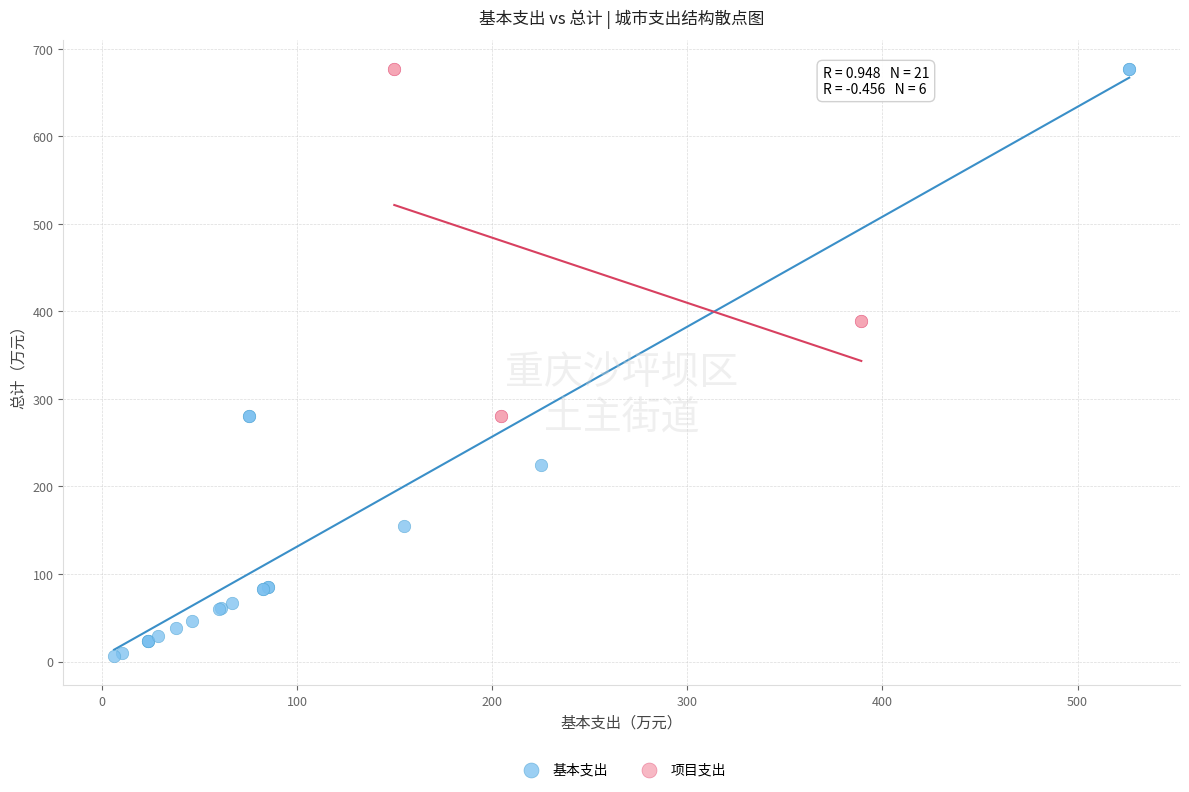

Which series has the widest spread of Y values?

基本支出